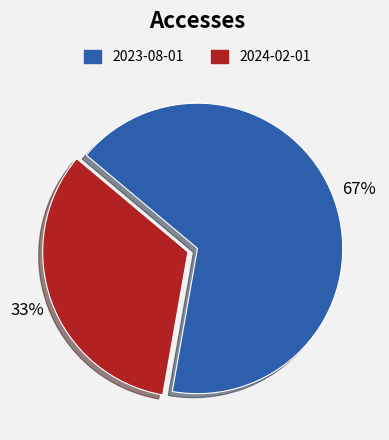

What is the majority slice?

2023-08-01